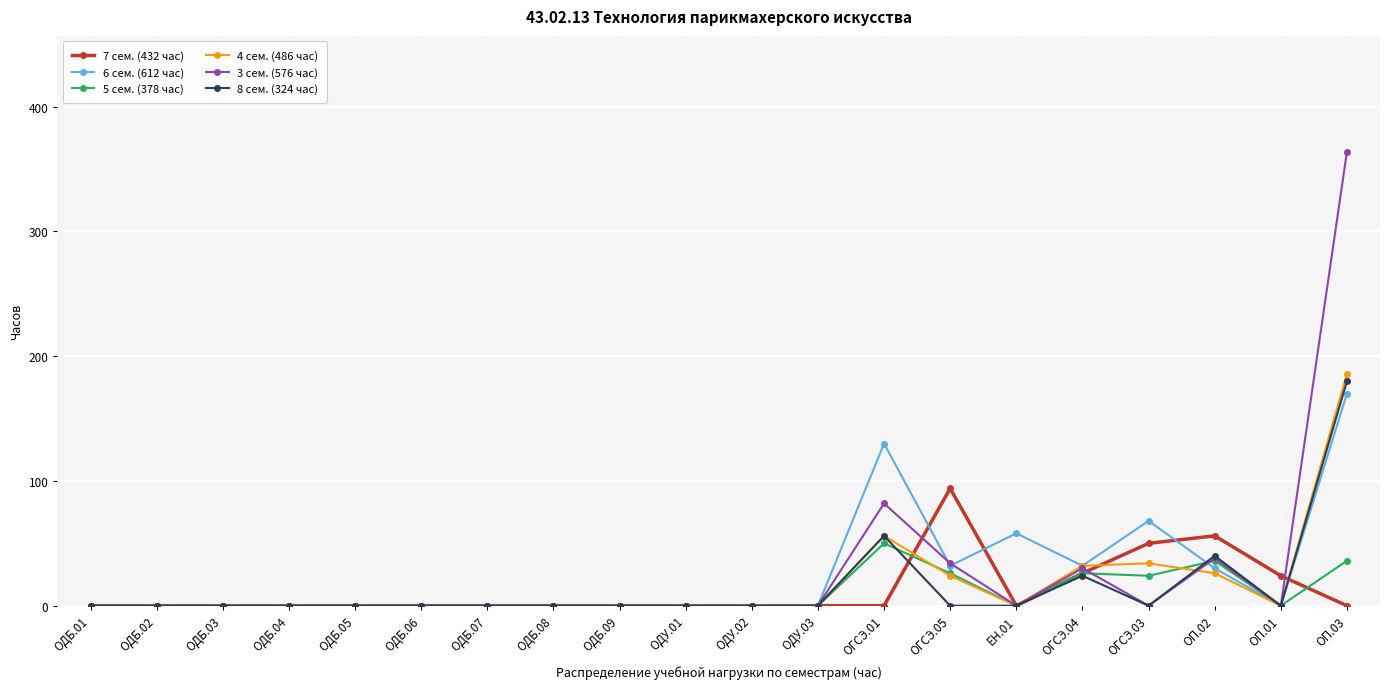

The value of 4 сем. (486 час) at ОП.02 is 26. True or false?

True